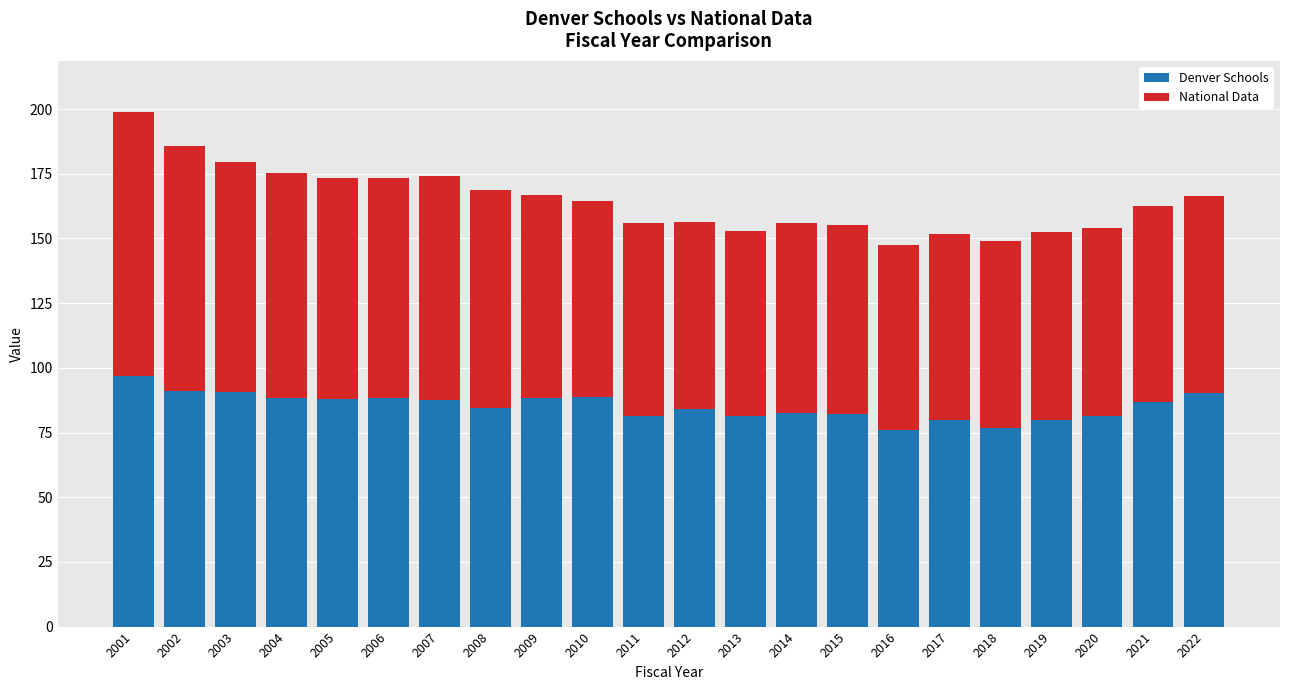

What is the difference between the maximum and second lowest values in the Denver Schools series?

20.2